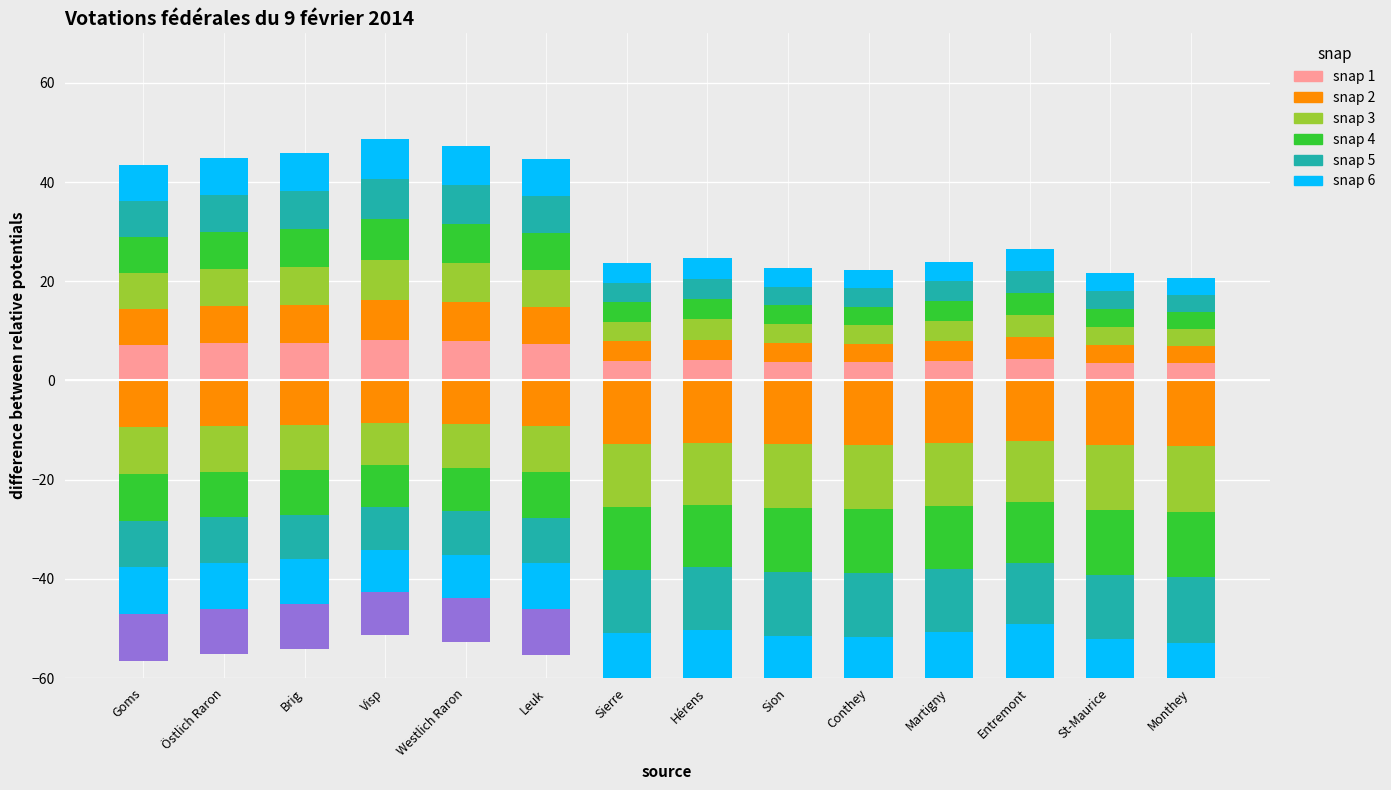

True or false: snap 6 has a value of 4.1 at Hérens.

True